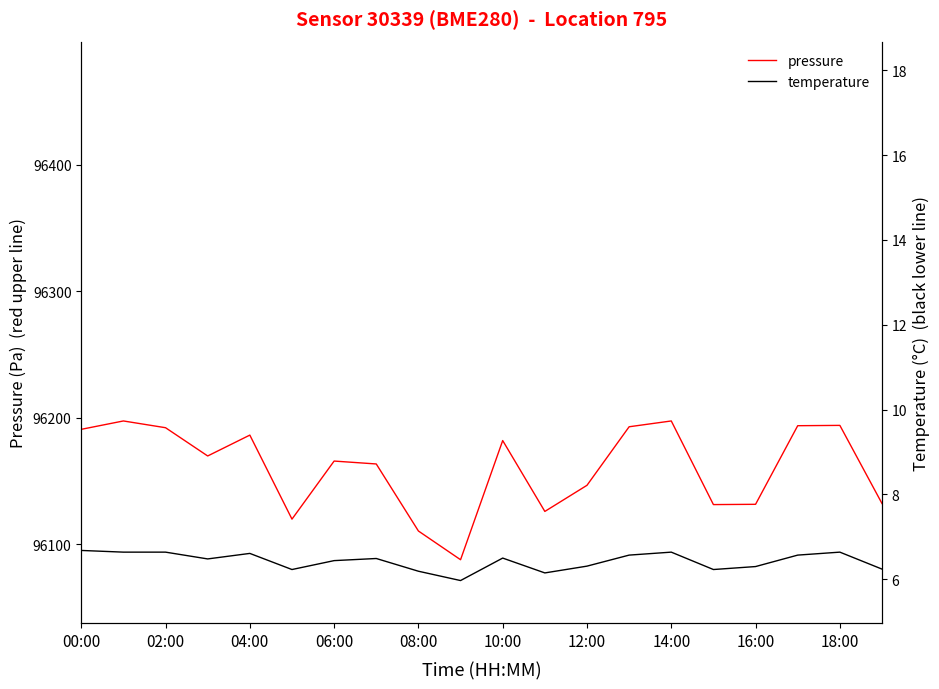

Where is pressure nearest to the value 96142?

12:00